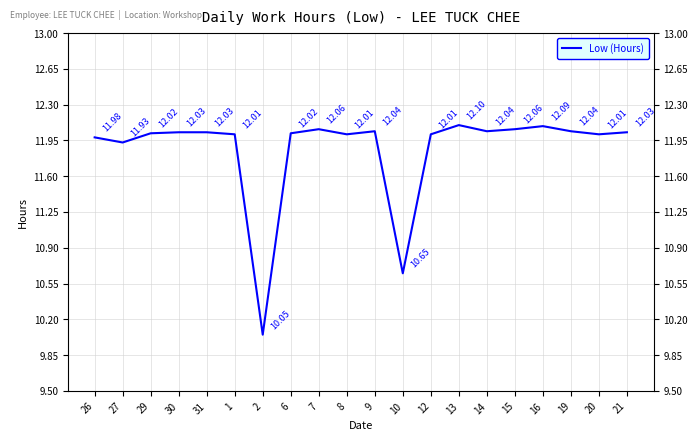

What is the difference between the second highest and minimum values?

2.0